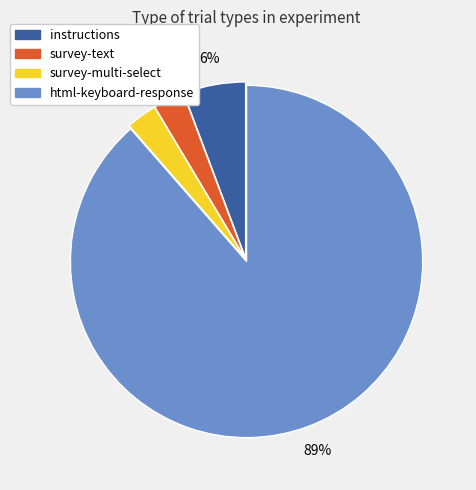

To the nearest percent, what portion does instructions represent?

6%